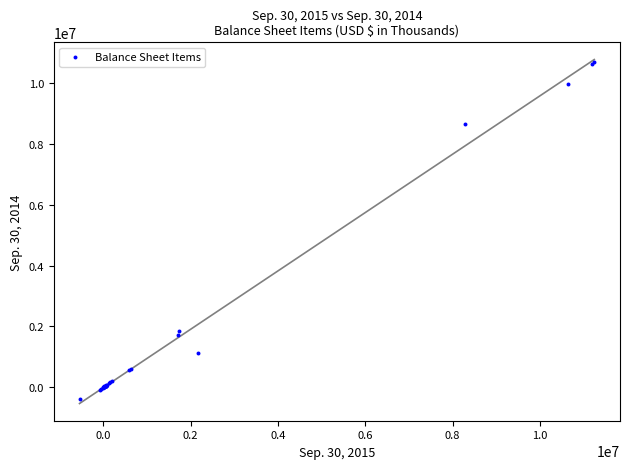

What Y value in the scatter plot is closest to 5164687?

1839457